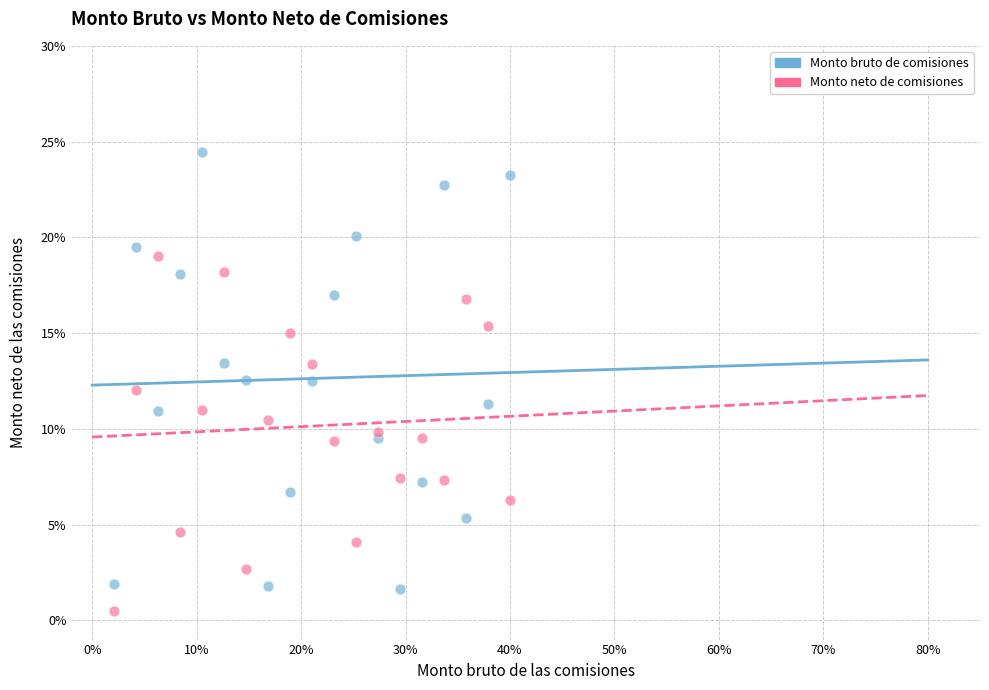

Which series contains the highest Y value?

Monto bruto de comisiones